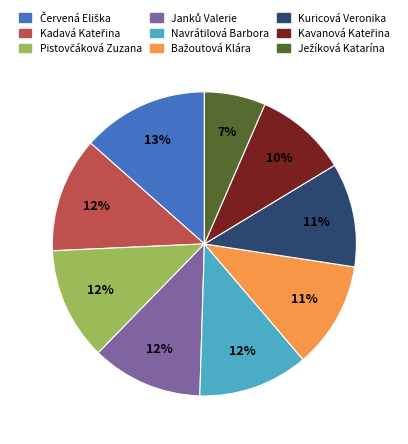

Count the number of slices in the pie.

9